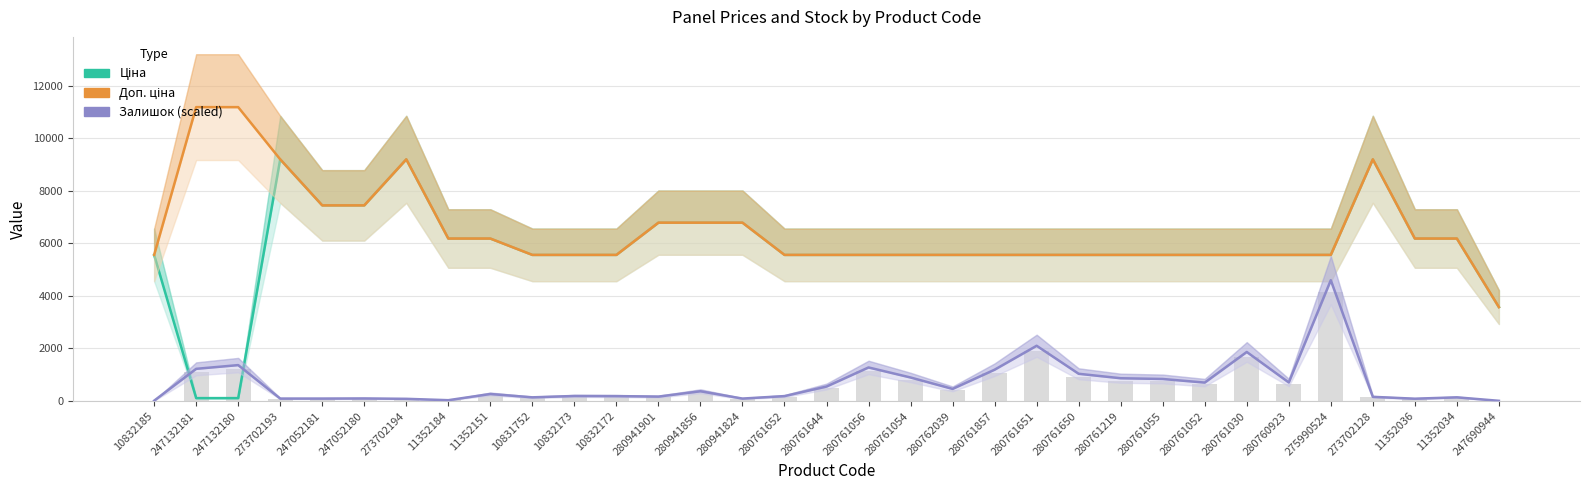

Where does the Ціна series first go above 5560?

10832185